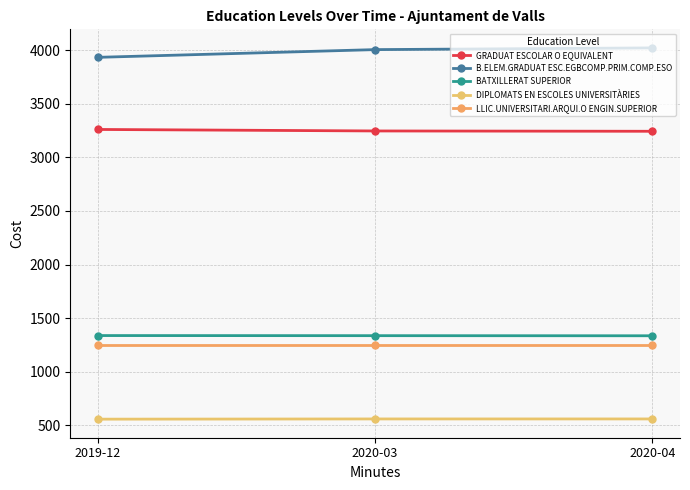

At which category is the sum across all series the highest?

2020-04